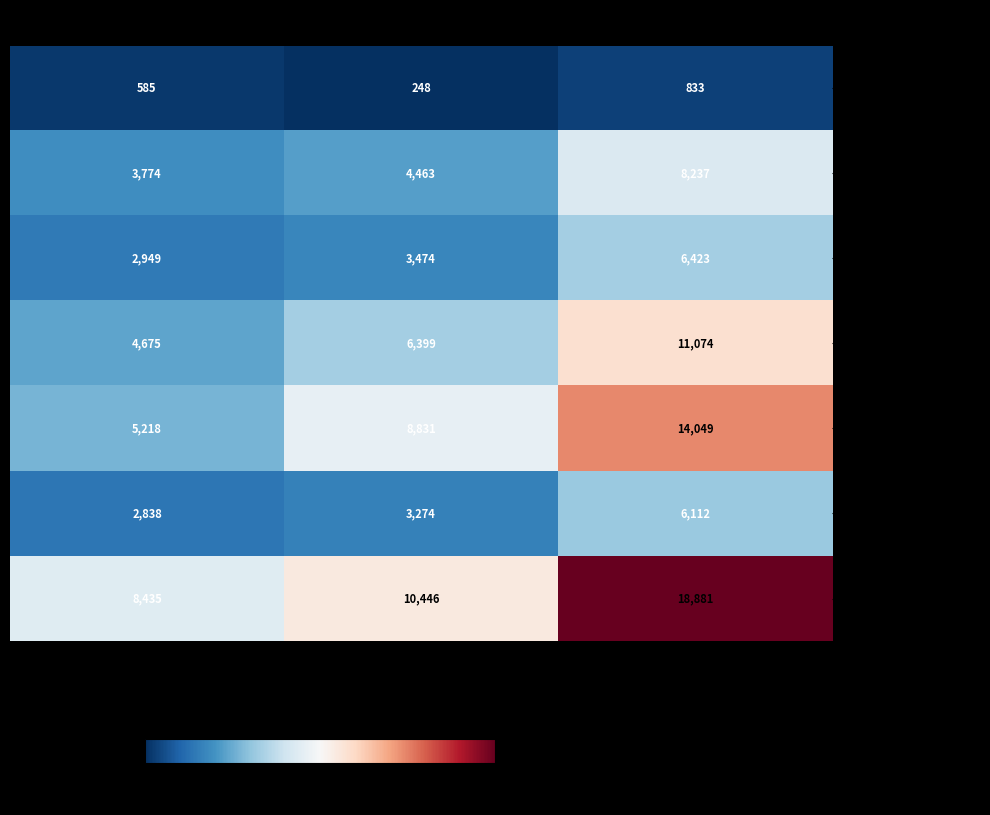

Read the - Provinsi DKI Jakarta value at PEREMPUAN, to the nearest 100.

10400